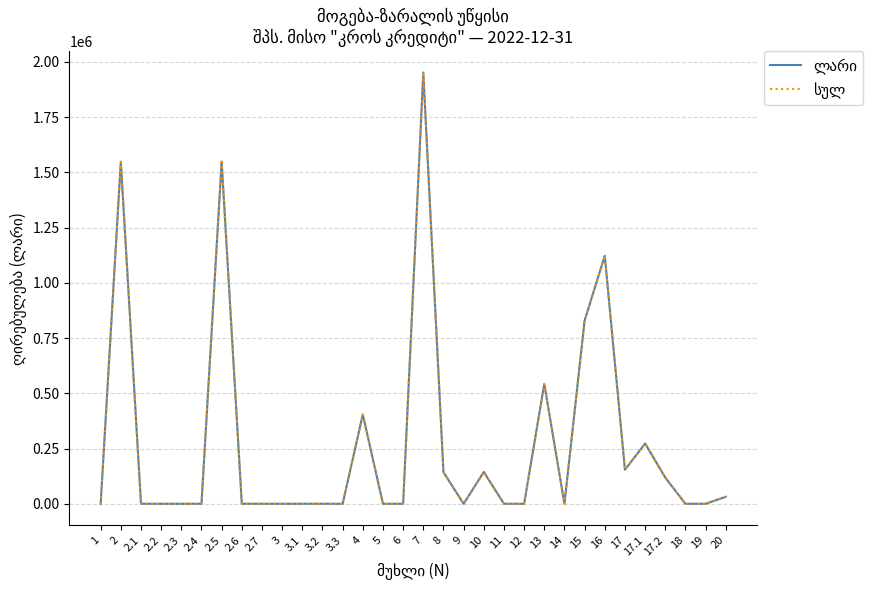

Does the chart have visible grid lines?

Yes